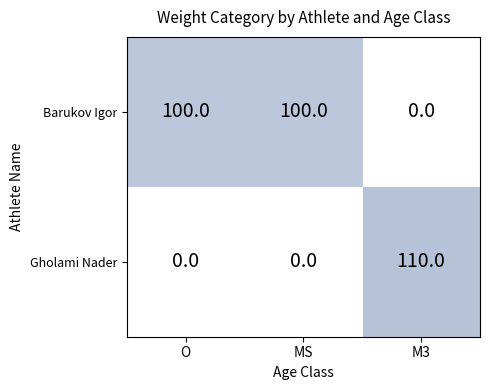

The Gholami Nader series shows 172 at M3. True or false?

False